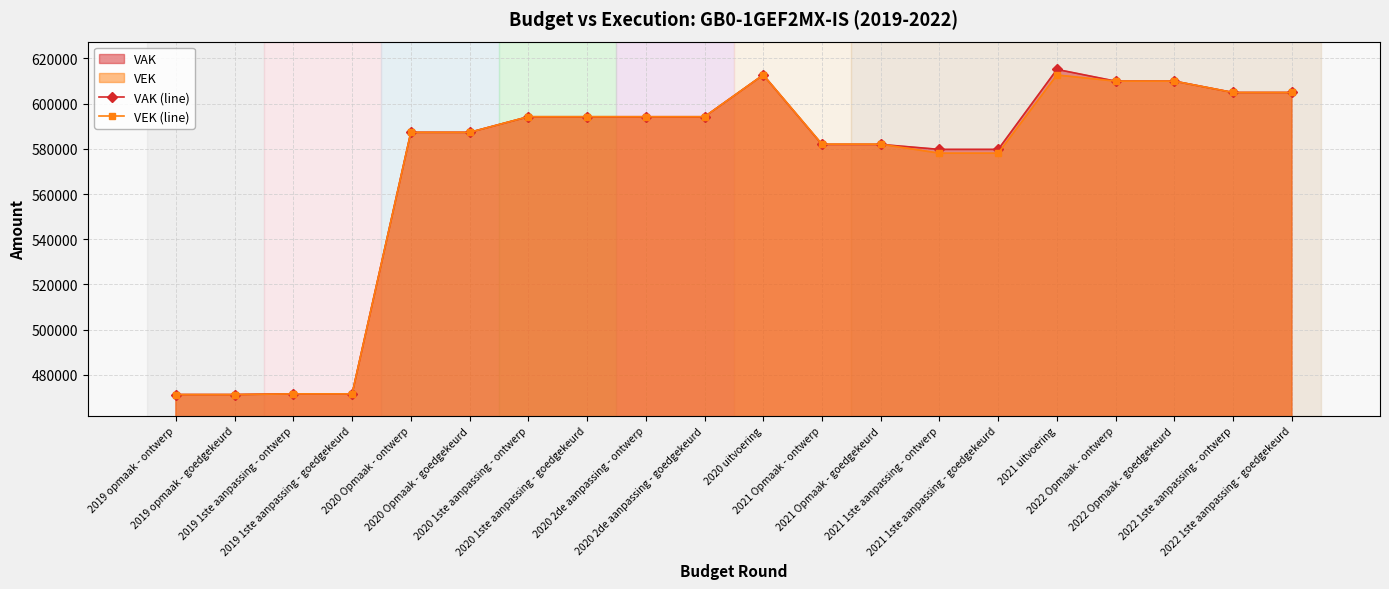

Which series changed the most between 2021 Opmaak - ontwerp and 2022 Opmaak - ontwerp?

VAK (line)